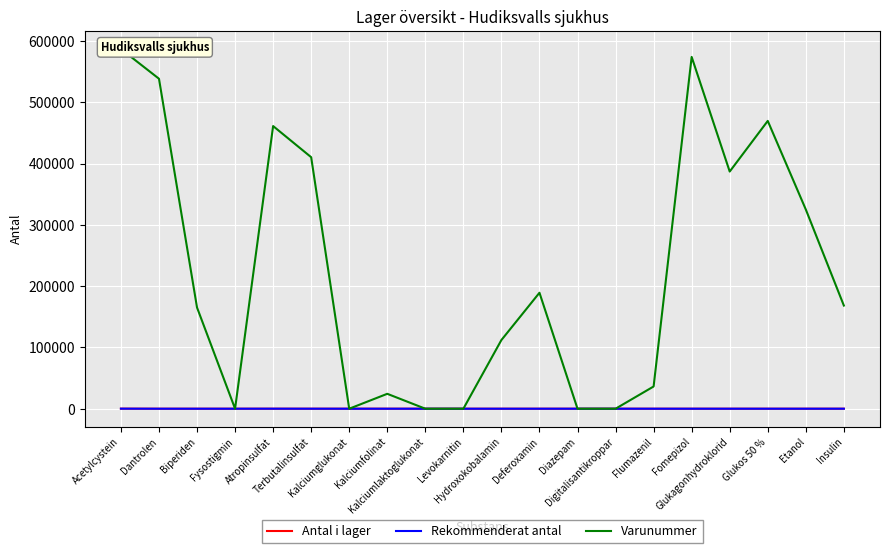

What is the total value across all series at Kalciumfolinat?

24323